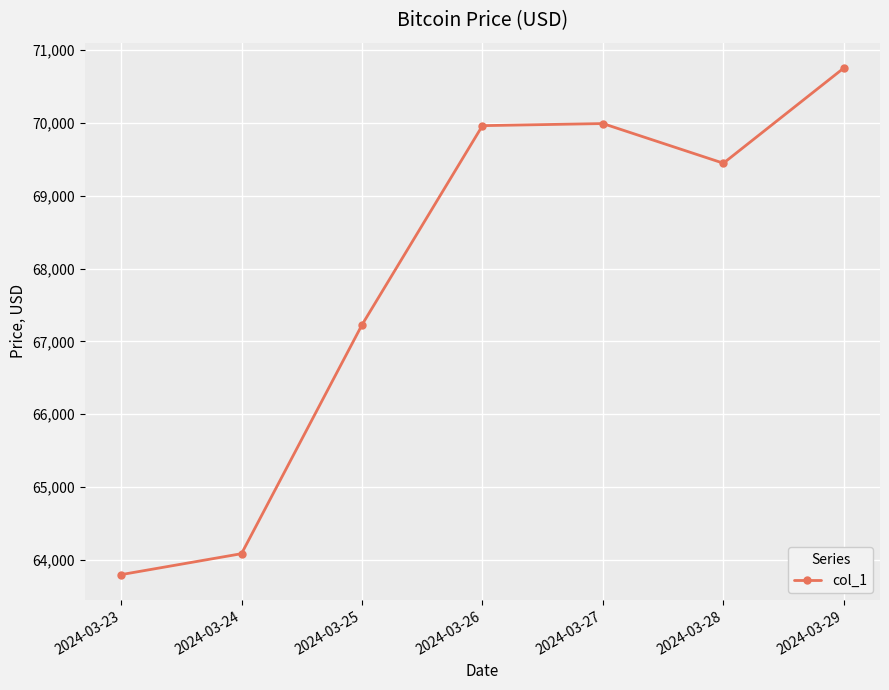

What is the sum of the values at 2024-03-27 and 2024-03-26?

139954.2